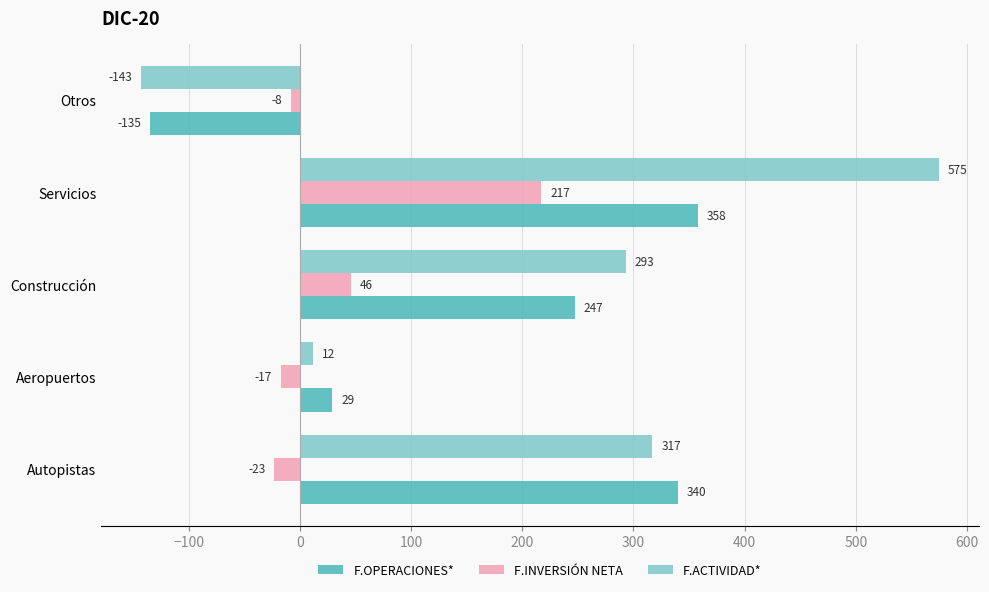

What is the highest value of the F.OPERACIONES* series?

358